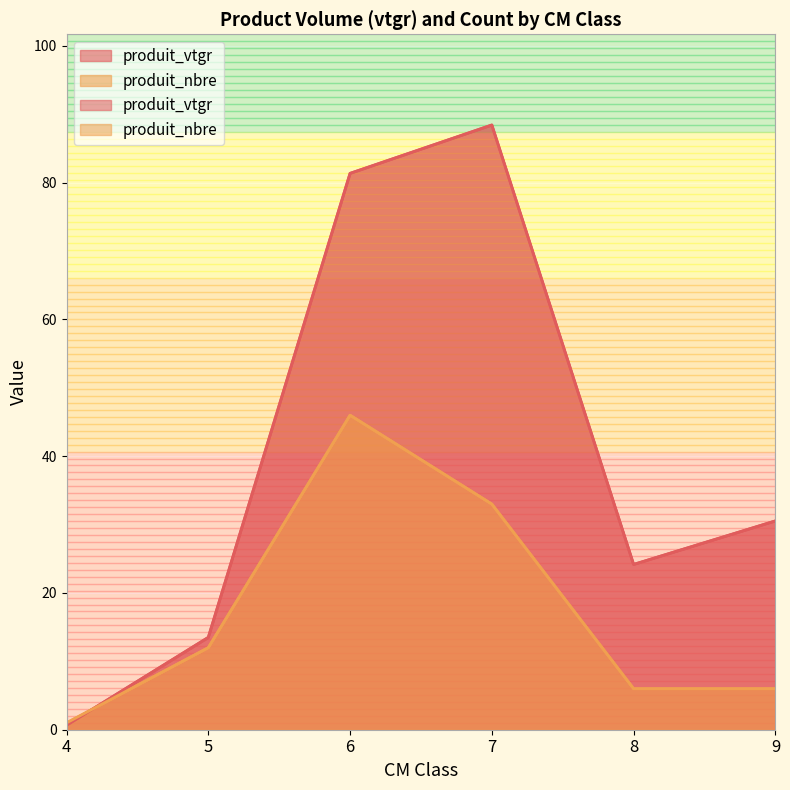

True or false: produit_nbre and produit_vtgr cross at least once.

True